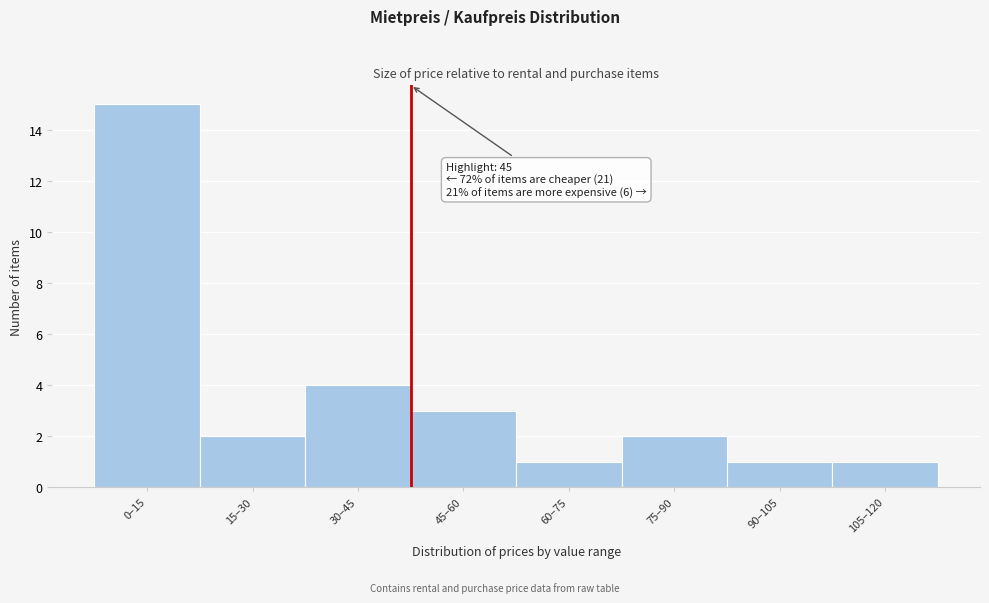

Reading right to left, what are all the values shown in this chart?

105–120=1	90–105=1	75–90=2	60–75=1	45–60=3	30–45=4	15–30=2	0–15=15